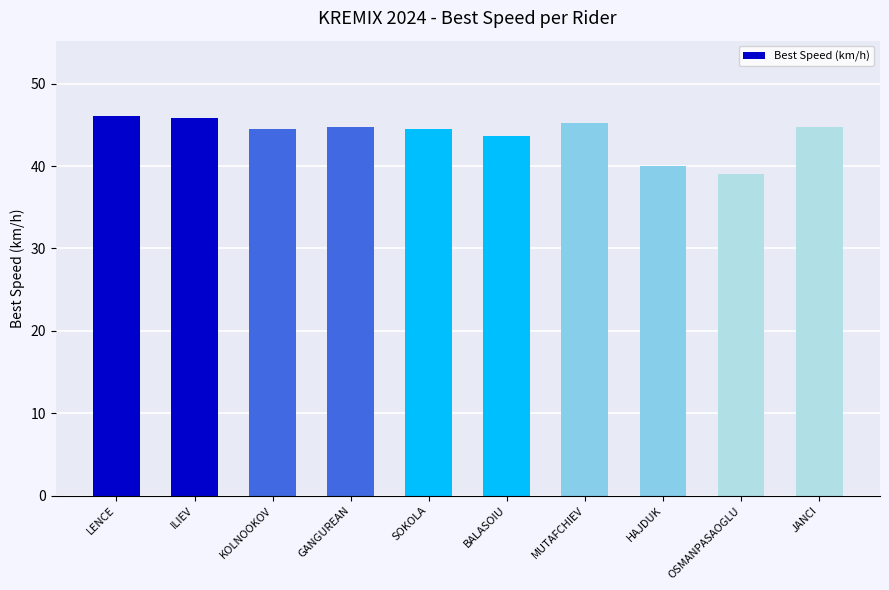

What is the smallest value displayed?

39.0